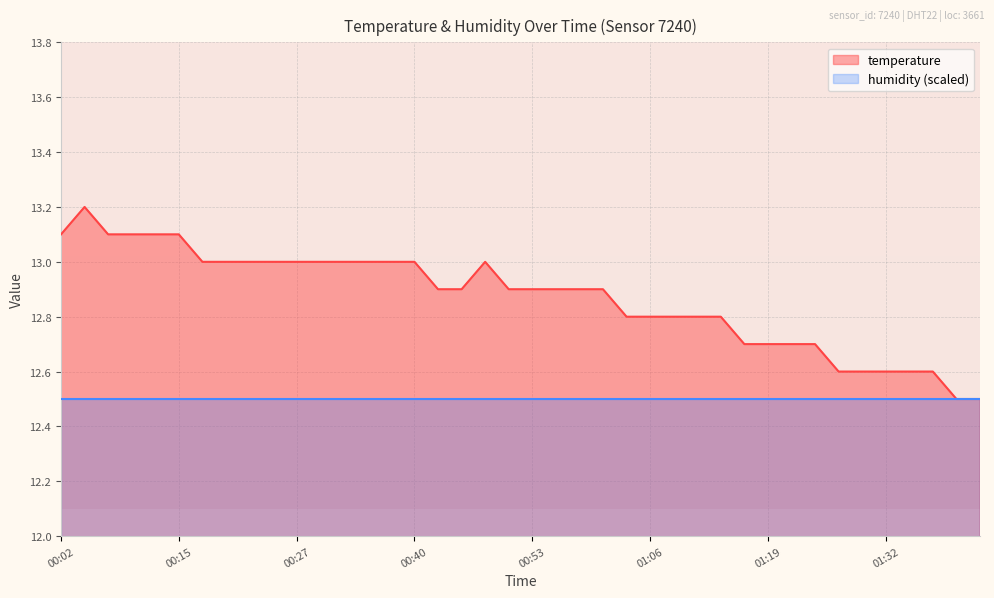

The chart shows a value of 7.9 at 01:06. True or false?

False